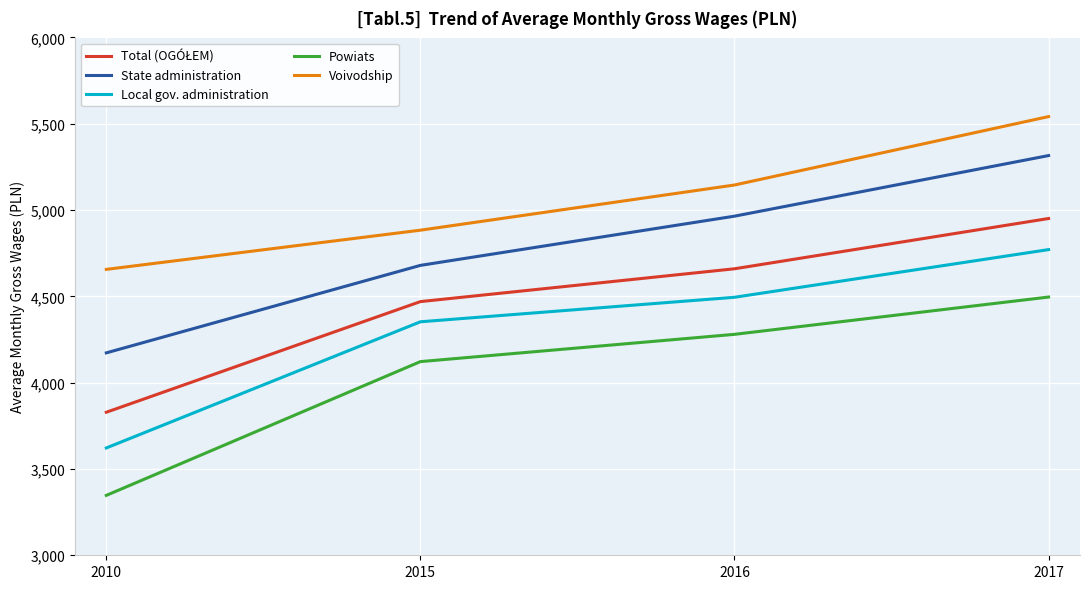

What is the difference between the highest and lowest values at 2015?

761.3